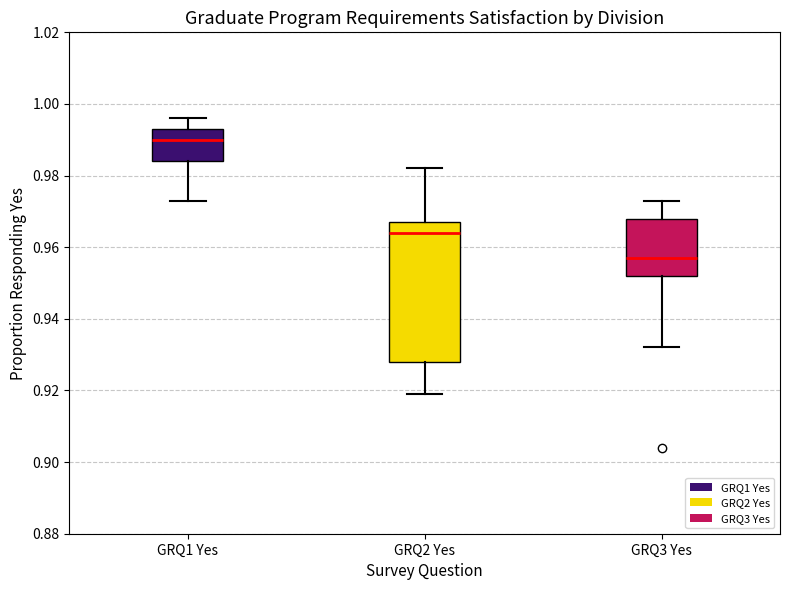

Reading left to right, read every box against the y-axis: the position of its median line, the range the box covers, and the ends of its whiskers. The values are not printed on the chart, so give them approximately, as read against the axis.

GRQ1 Yes: median 0.990, box 0.984 to 0.994, whiskers 0.974 to 0.996
GRQ2 Yes: median 0.964, box 0.928 to 0.968, whiskers 0.920 to 0.982
GRQ3 Yes: median 0.958, box 0.952 to 0.968, whiskers 0.932 to 0.974